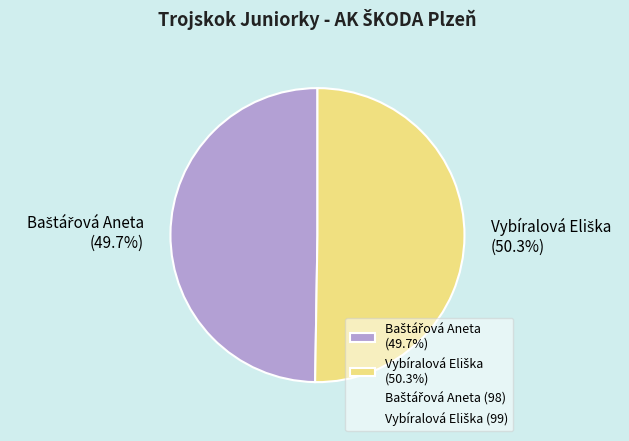

Is there a majority slice in this chart?

Yes